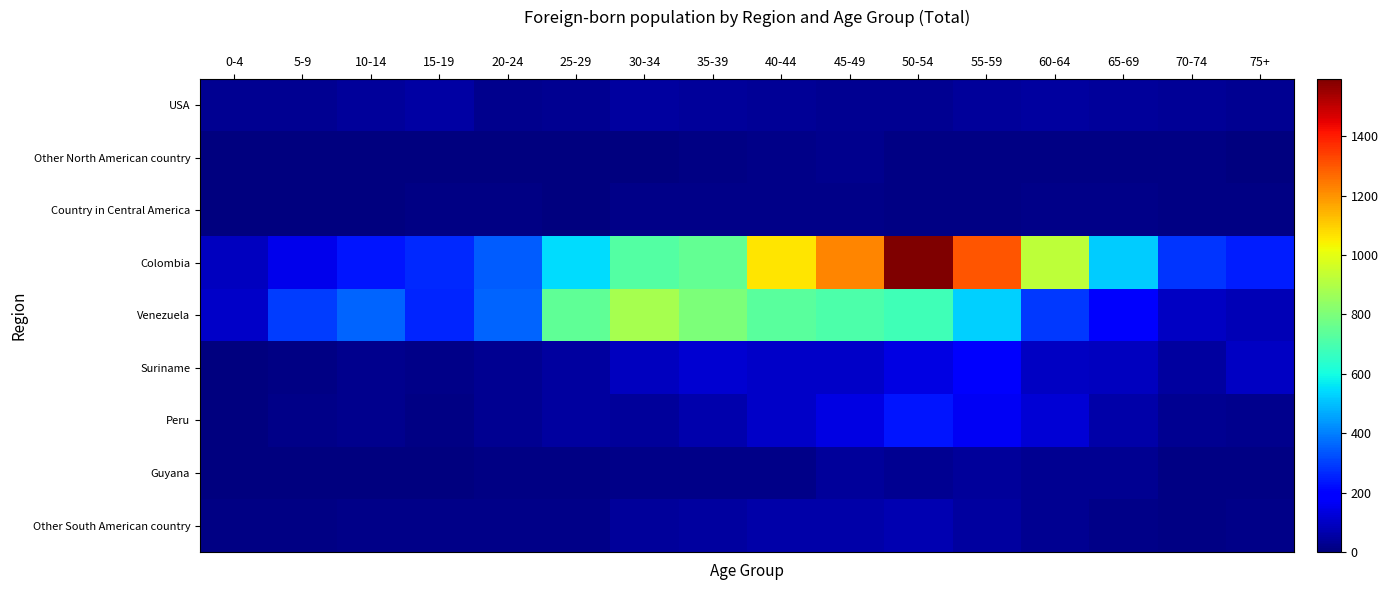

At which category is the sum across all series the highest?

50-54